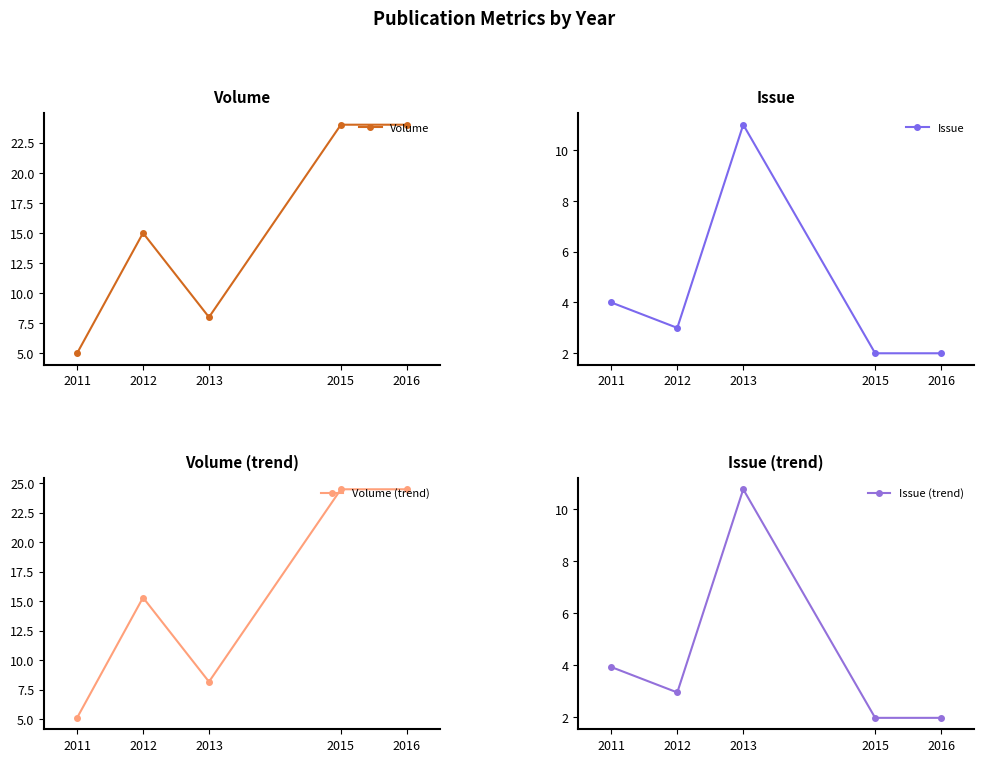

What is the minimum value shown in the chart?

2.0